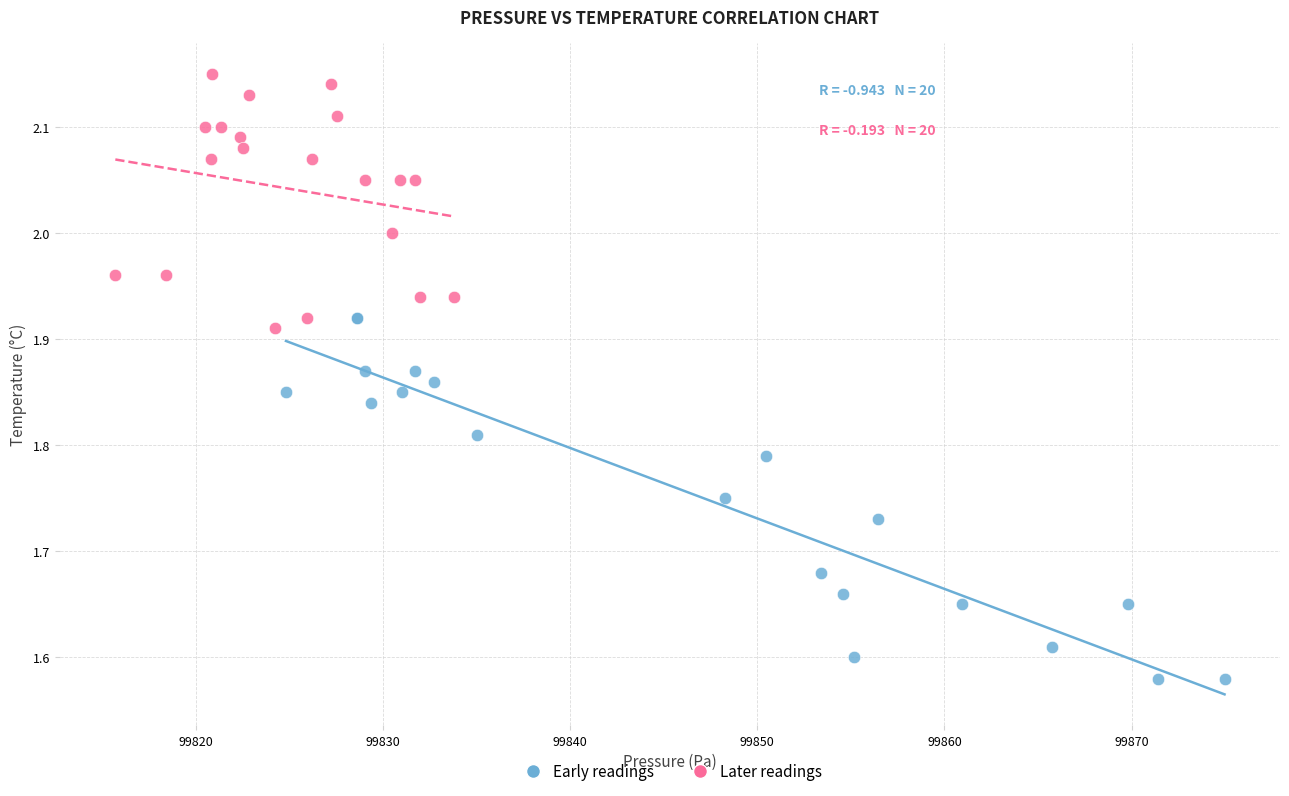

Which series has the widest spread of Y values?

Early readings